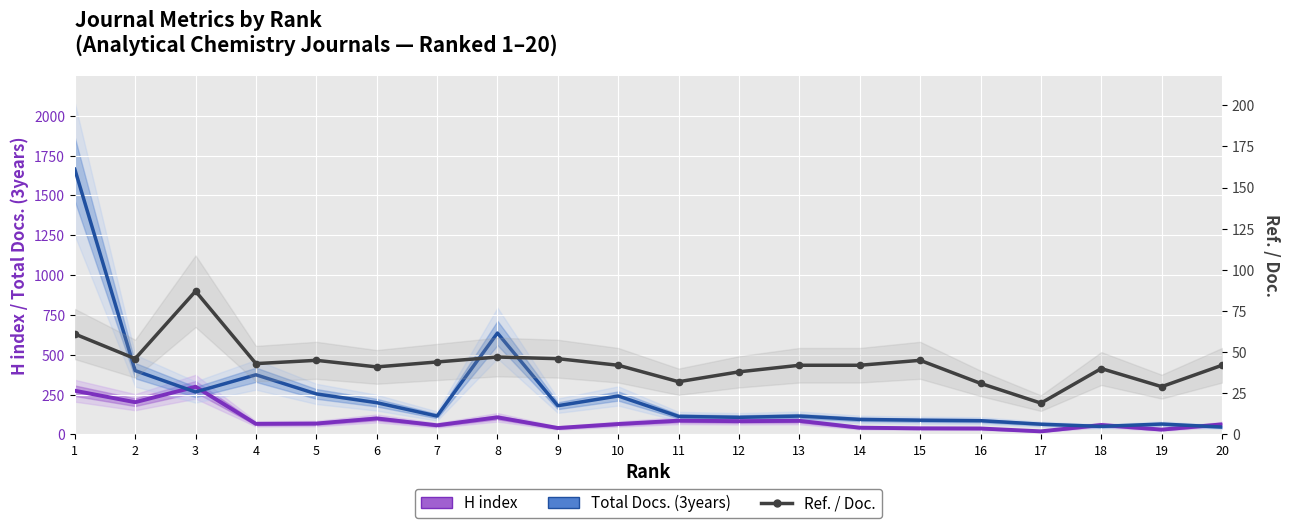

At which label does H index reach its peak?

3